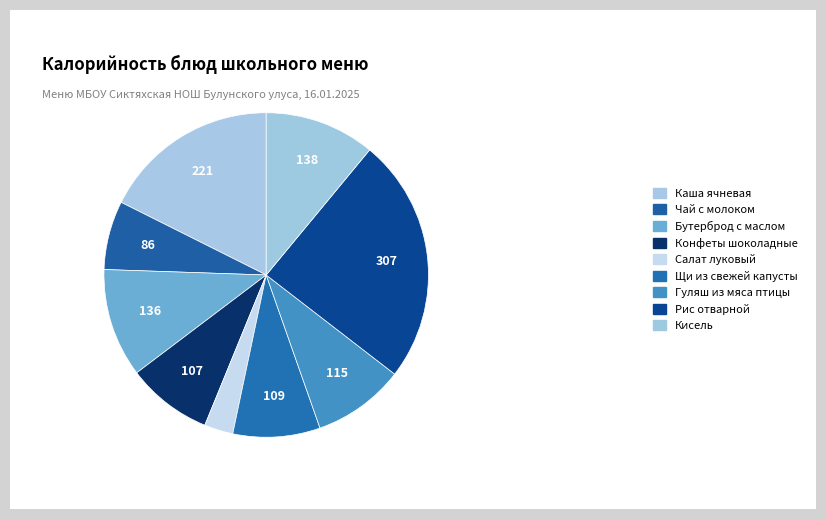

What percentage is the Каша ячневая slice, to the nearest percent?

18%